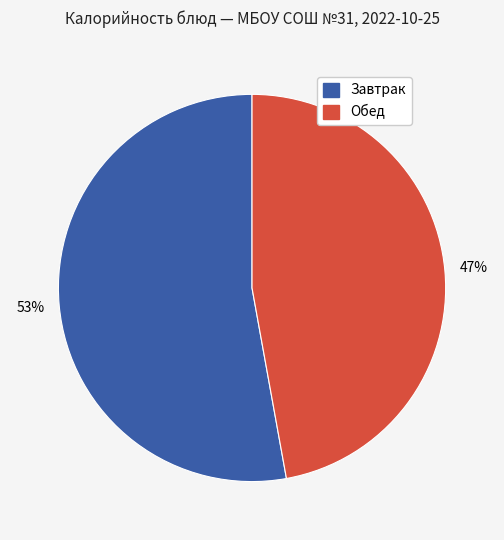

Is there a majority slice in this chart?

Yes